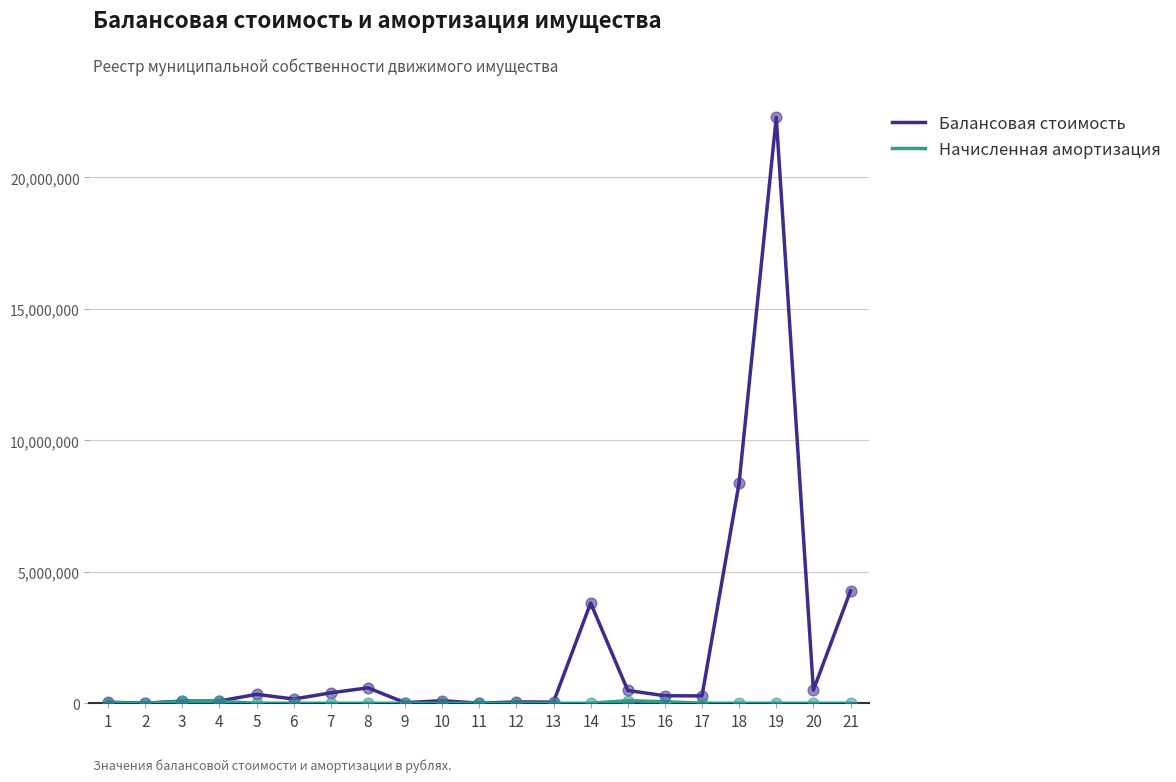

At which category is the sum across all series the highest?

19